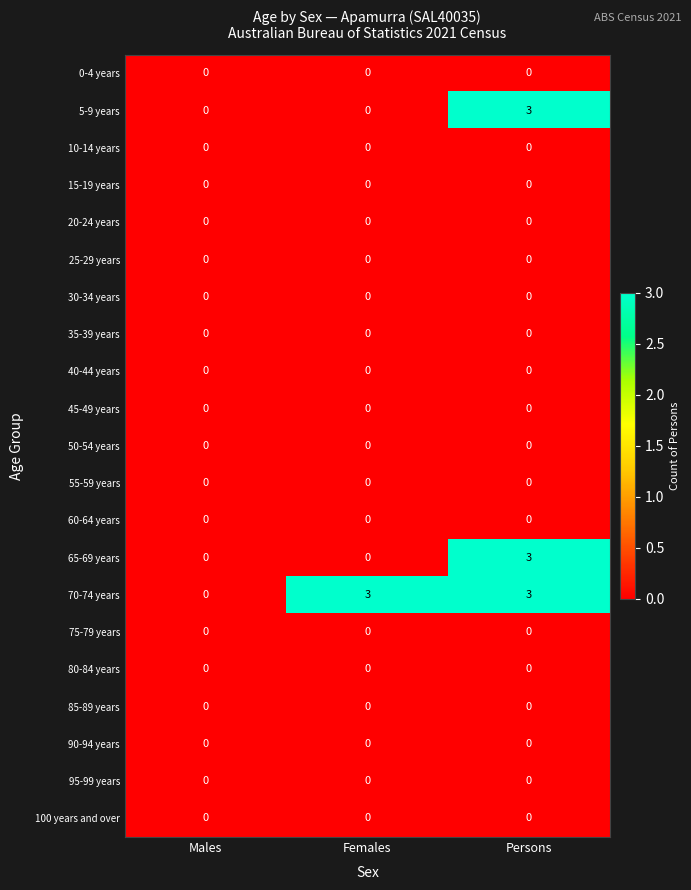

Count the number of data series in this chart.

21